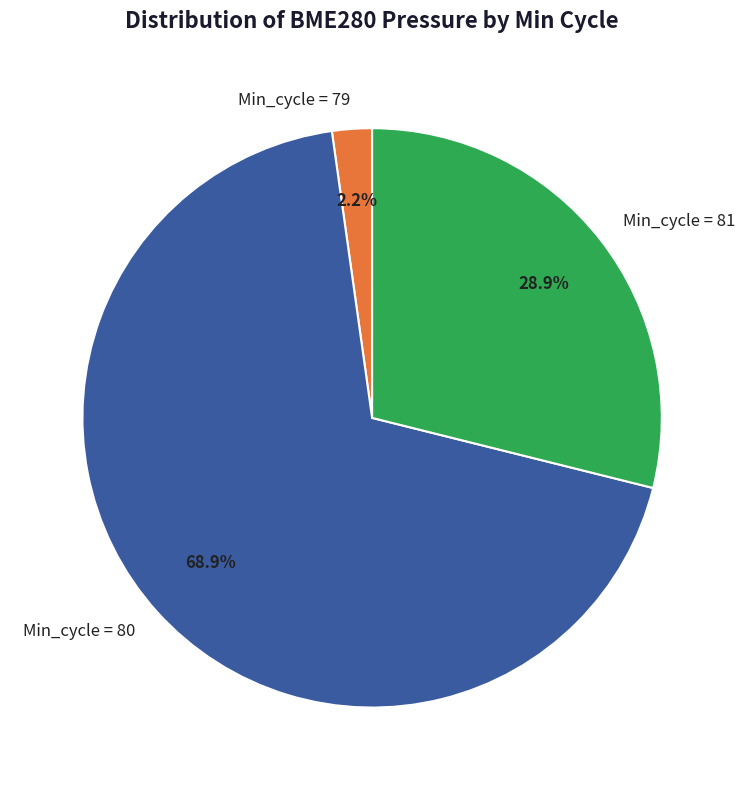

Rank the categories by value from lowest to highest.

Min_cycle = 79, Min_cycle = 81, Min_cycle = 80